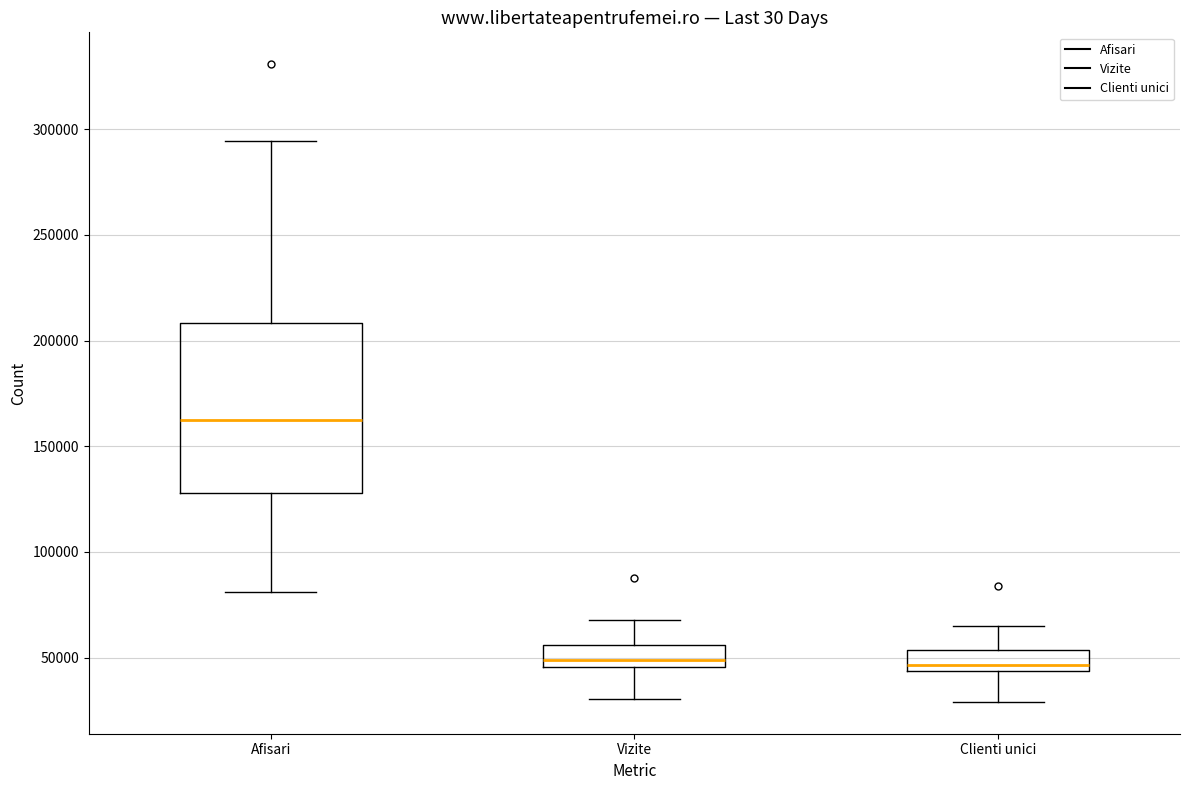

Which box has the highest median line?

Afisari